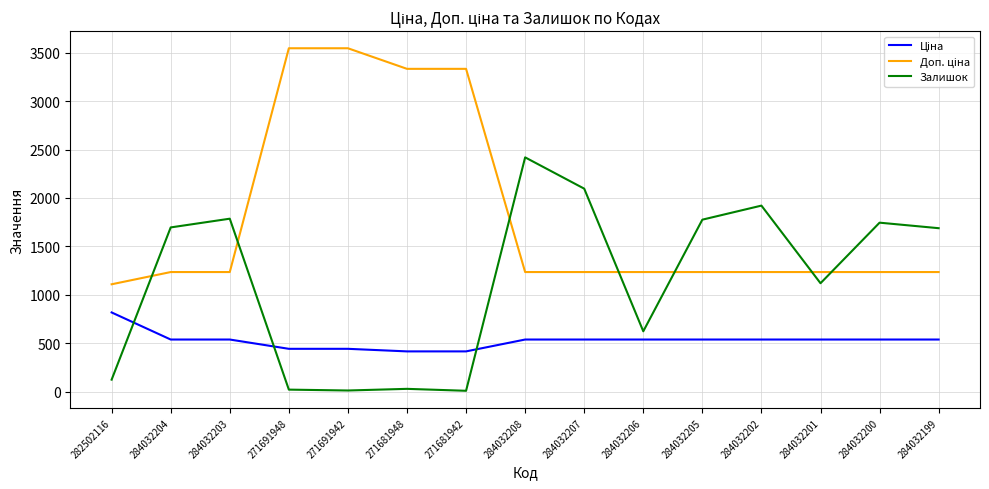

In Залишок, how many points are higher than both neighbors (excluding endpoints)?

5